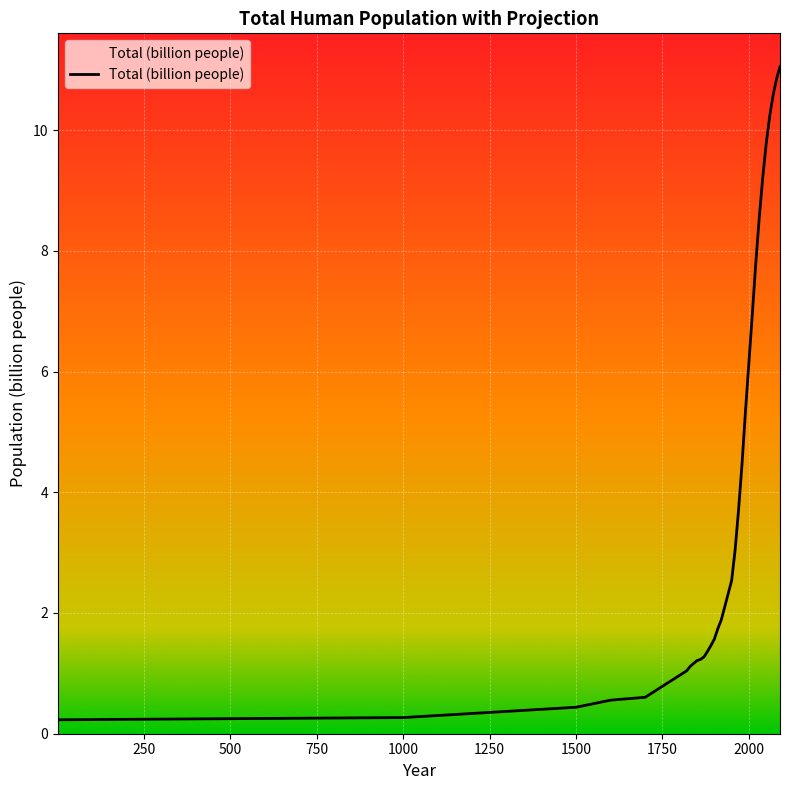

What is the difference between the maximum and minimum values?

10.8